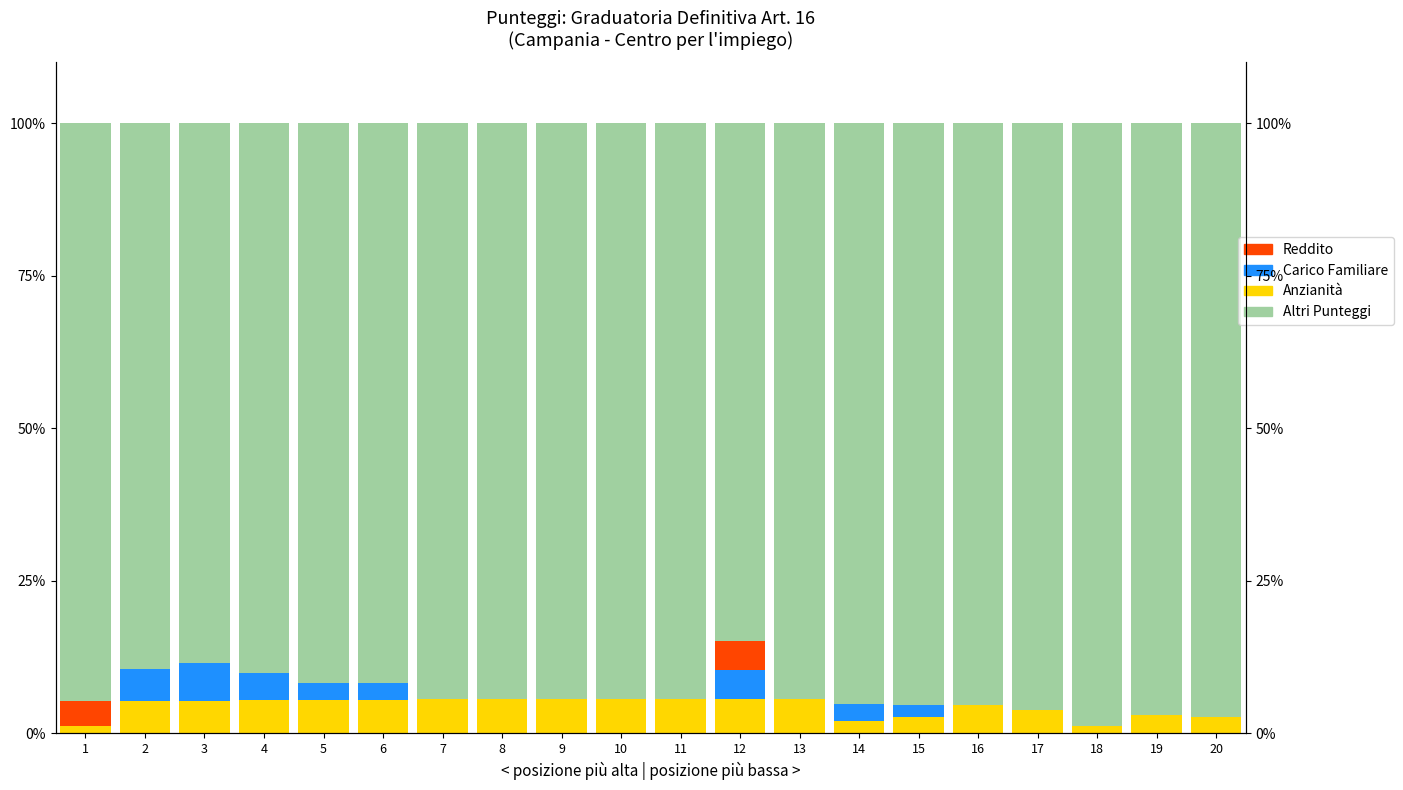

Rank the series at 6 from lowest to highest value.

Reddito, Carico Familiare, Anzianità, Altri Punteggi